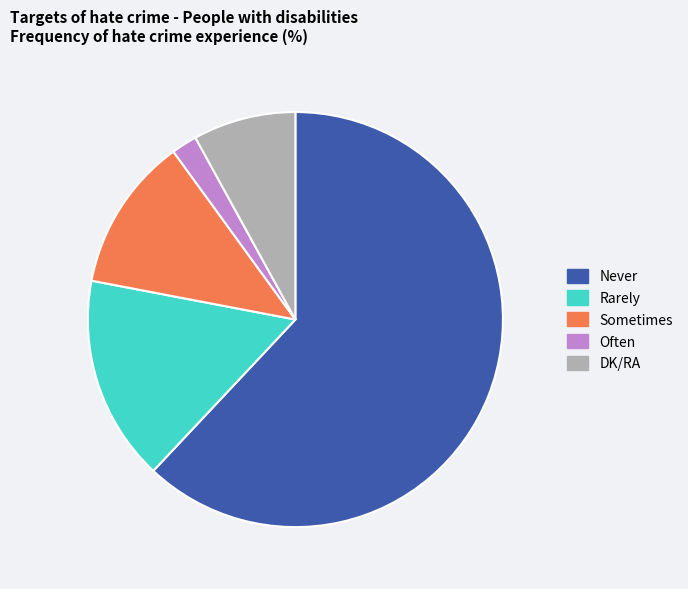

Rank the categories by value from highest to lowest.

Never, Rarely, Sometimes, DK/RA, Often